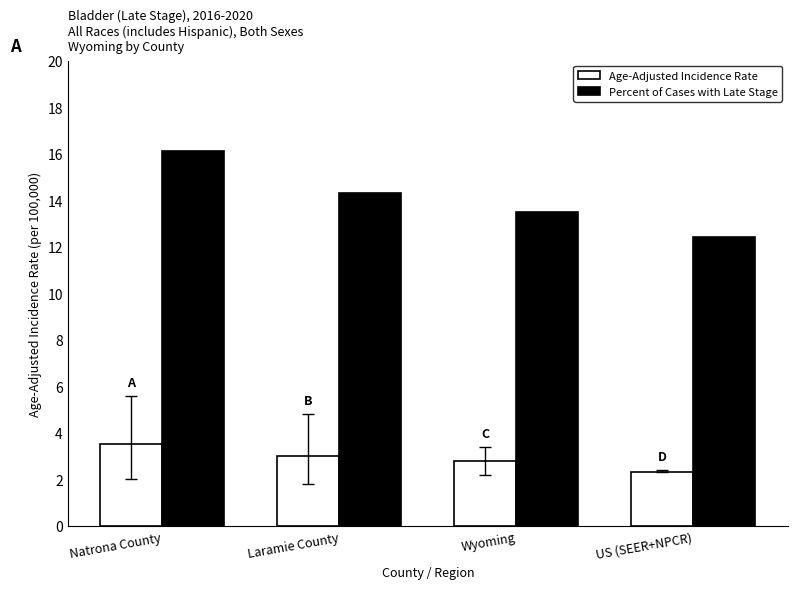

At how many categories does at least one series exceed 15?

1